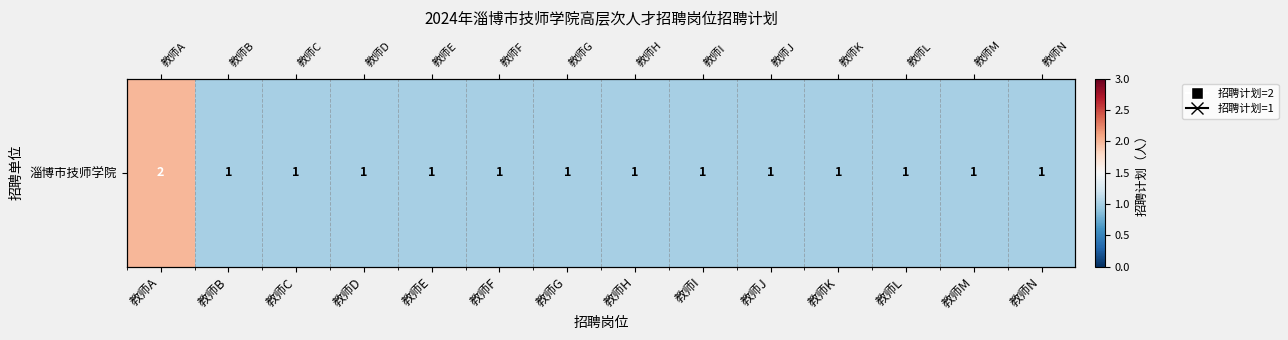

Read the value at 教师E.

1